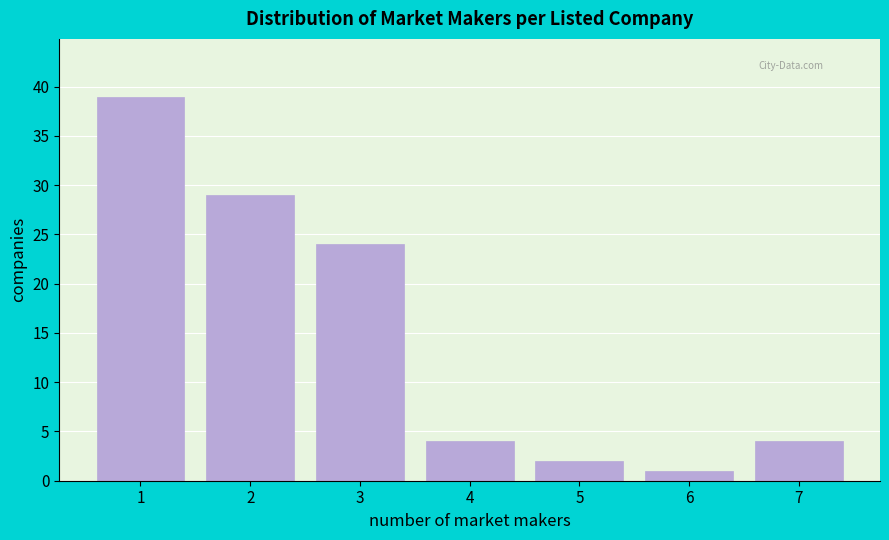

Reading right to left, transcribe all the data shown in this chart.

7=4	6=1	5=2	4=4	3=24	2=29	1=39